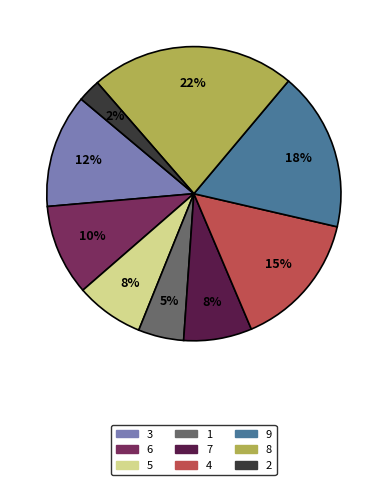

To the nearest percent, what percentage of the pie is 4?

15%